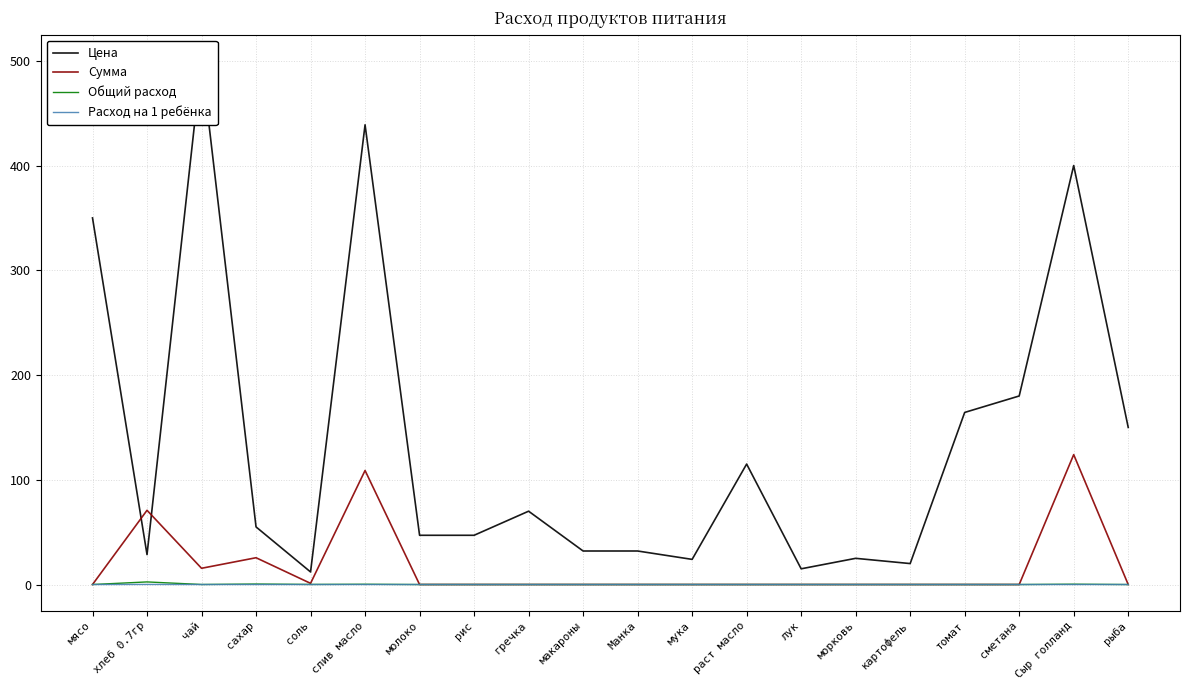

Reading left to right, extract all data points from this chart.

Цена: мясо=350.0	хлеб 0.7гр=28.6	чай=500.0	сахар=55.0	соль=12.0	слив масло=438.9	молоко=47.0	рис=47.0	гречка=70.0	макароны=32.0	Манка=32.0	мука=24.0	раст масло=115.0	лук=15.0	морковь=25.0	картофель=20.0	томат=164.3	сметана=180.0	Сыр голланд=400.0	рыба=150.0
Сумма: мясо=0.0	хлеб 0.7гр=70.9	чай=15.5	сахар=25.6	соль=1.1	слив масло=108.8	молоко=0.0	рис=0.0	гречка=0.0	макароны=0.0	Манка=0.0	мука=0.0	раст масло=0.0	лук=0.0	морковь=0.0	картофель=0.0	томат=0.0	сметана=0.0	Сыр голланд=124.0	рыба=0.0
Общий расход: мясо=0.0	хлеб 0.7гр=2.5	чай=0.0	сахар=0.5	соль=0.1	слив масло=0.2	молоко=0.0	рис=0.0	гречка=0.0	макароны=0.0	Манка=0.0	мука=0.0	раст масло=0.0	лук=0.0	морковь=0.0	картофель=0.0	томат=0.0	сметана=0.0	Сыр голланд=0.3	рыба=0.0
Расход на 1 ребёнка: мясо=0.0	хлеб 0.7гр=0.1	чай=0.0	сахар=0.0	соль=0.0	слив масло=0.0	молоко=0.0	рис=0.0	гречка=0.0	макароны=0.0	Манка=0.0	мука=0.0	раст масло=0.0	лук=0.0	морковь=0.0	картофель=0.0	томат=0.0	сметана=0.0	Сыр голланд=0.0	рыба=0.0